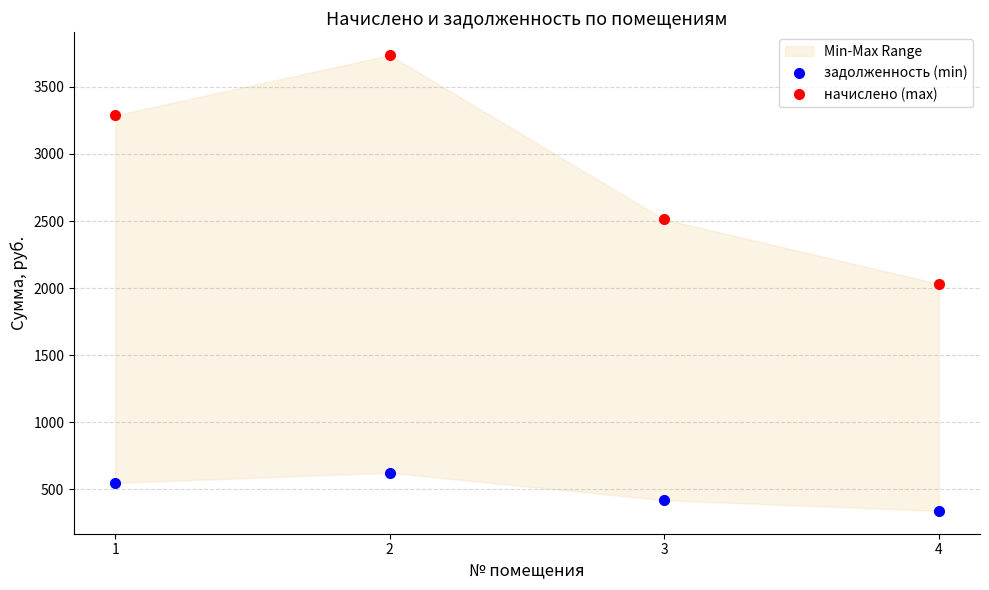

Between 2 and 3, which is larger?

2